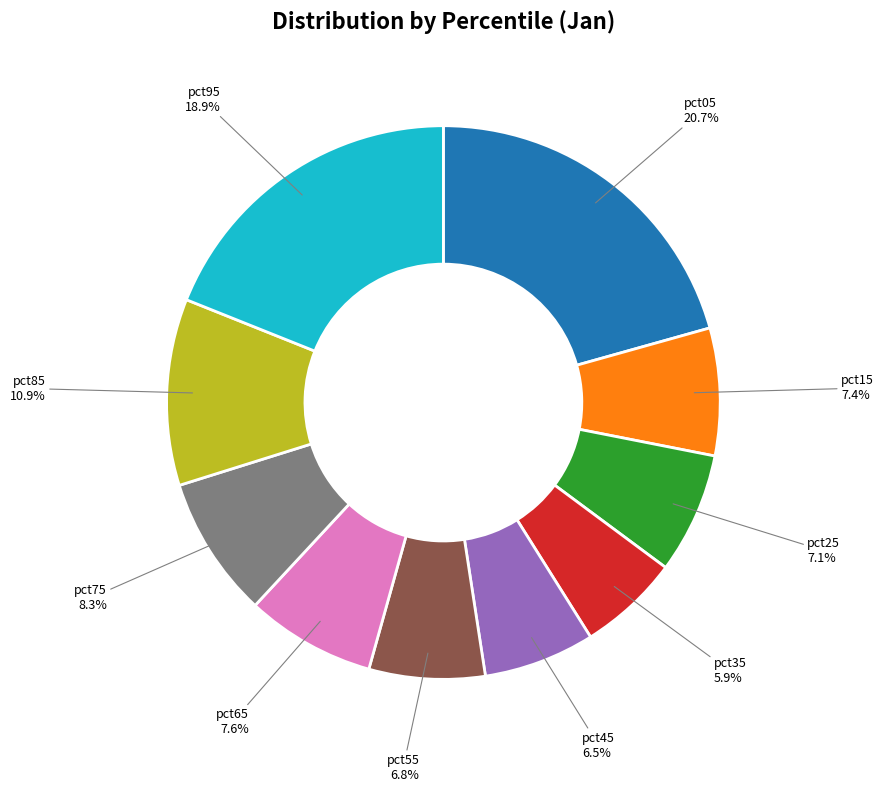

Count the number of slices in the pie.

10